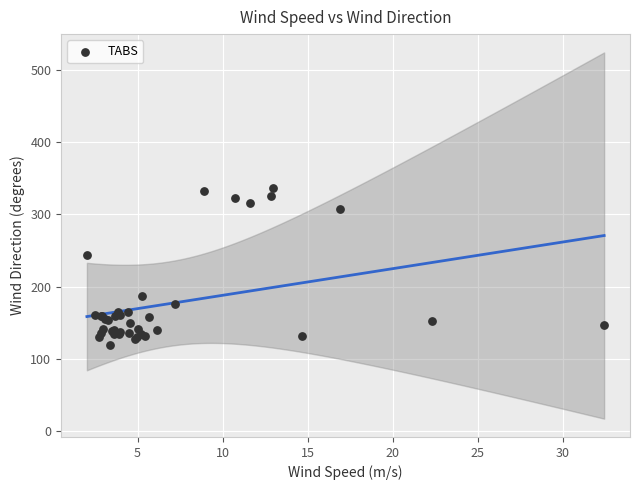

What Y value in the scatter plot is closest to 227?

244.2